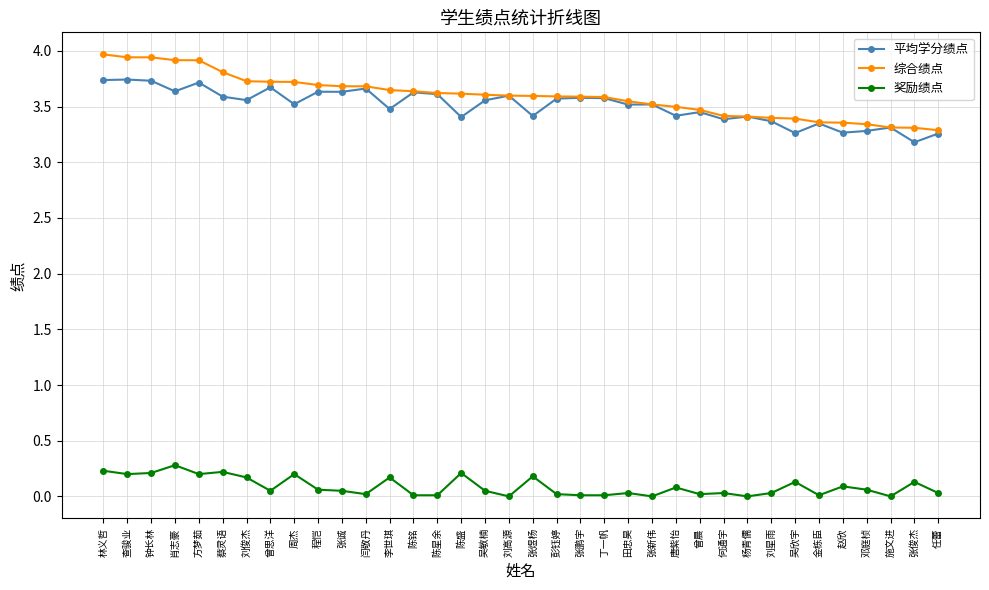

In 平均学分绩点, how many points are higher than both neighbors (excluding endpoints)?

13